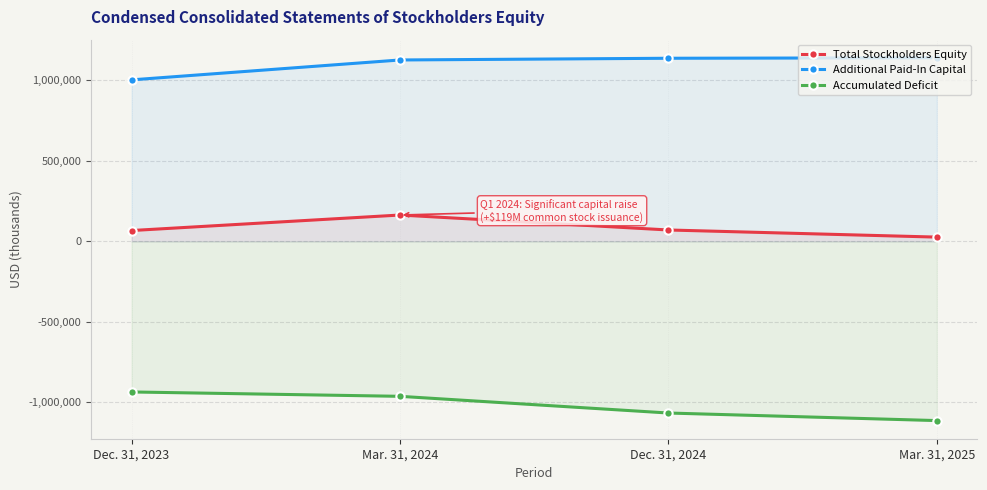

What is the label of the 2nd point from the right?

Dec. 31, 2024